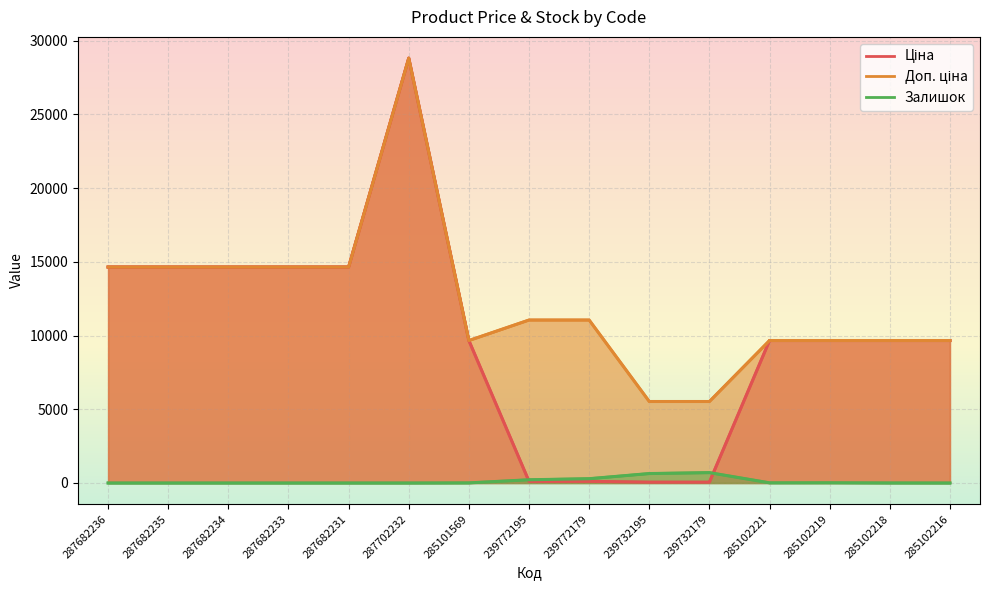

What is the difference between the second highest and minimum values in the Залишок series?

640.0